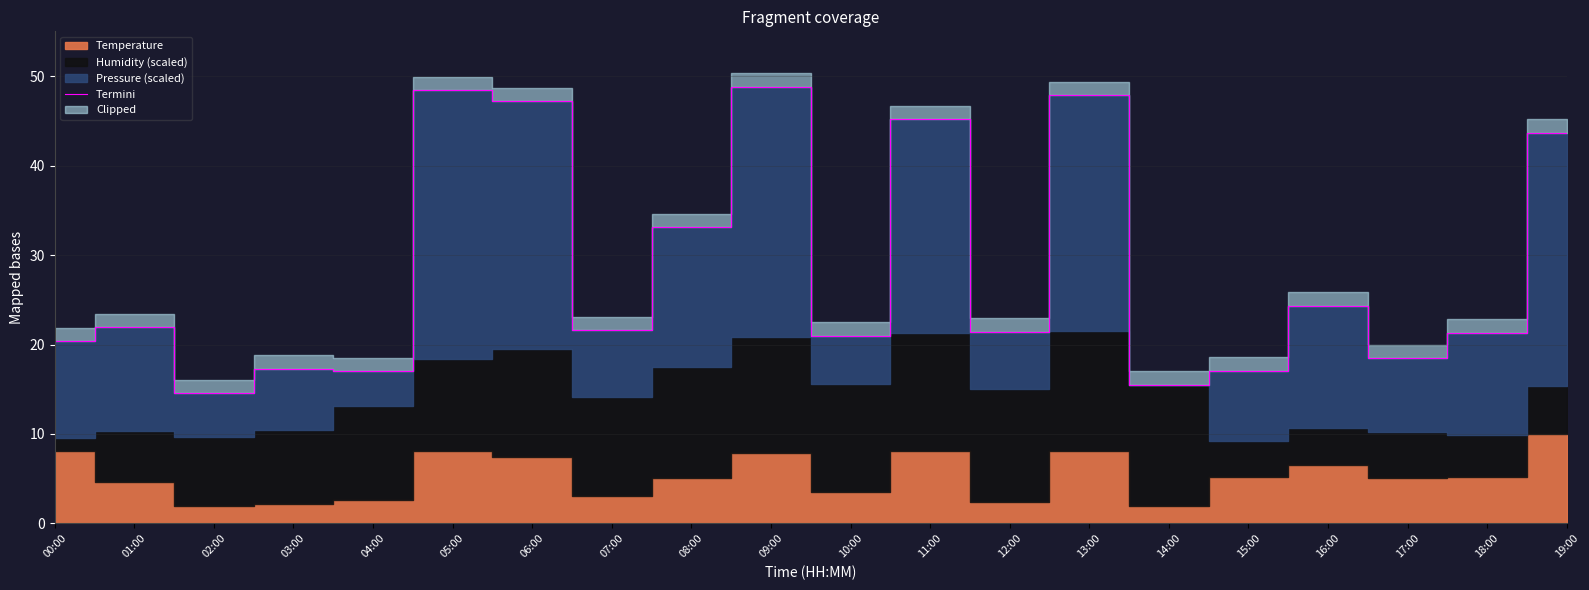

The value of Termini at 13:00 is 24.2. True or false?

False